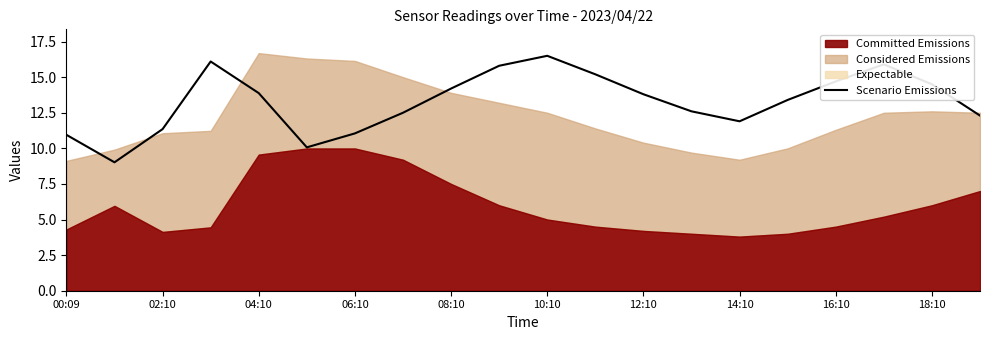

Which category has the highest value in the Scenario Emissions series?

10:10